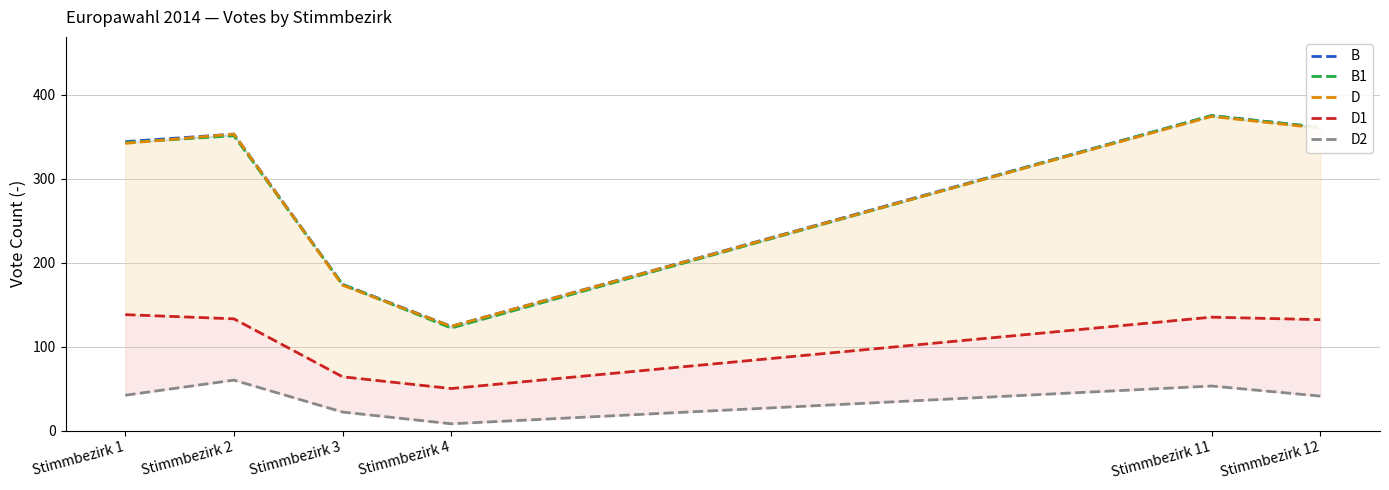

What is the value of the D1 point at the 4th from the left?

50